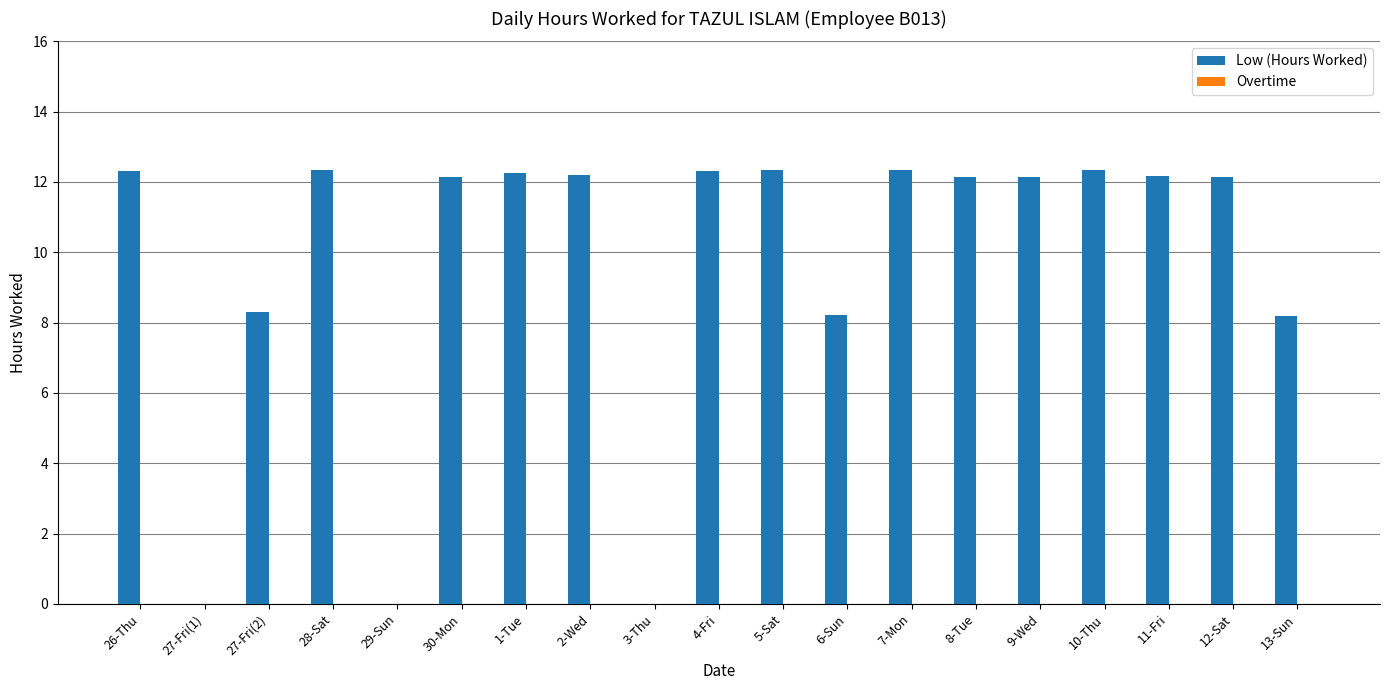

What is the greatest value displayed?

12.3